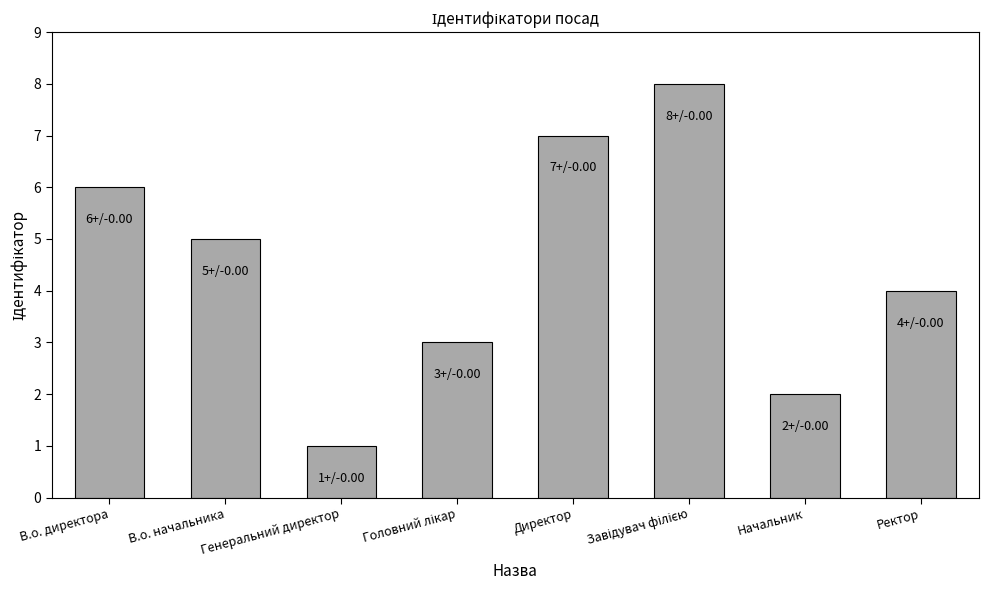

What is the label of the 6th bar from the right?

Генеральний директор